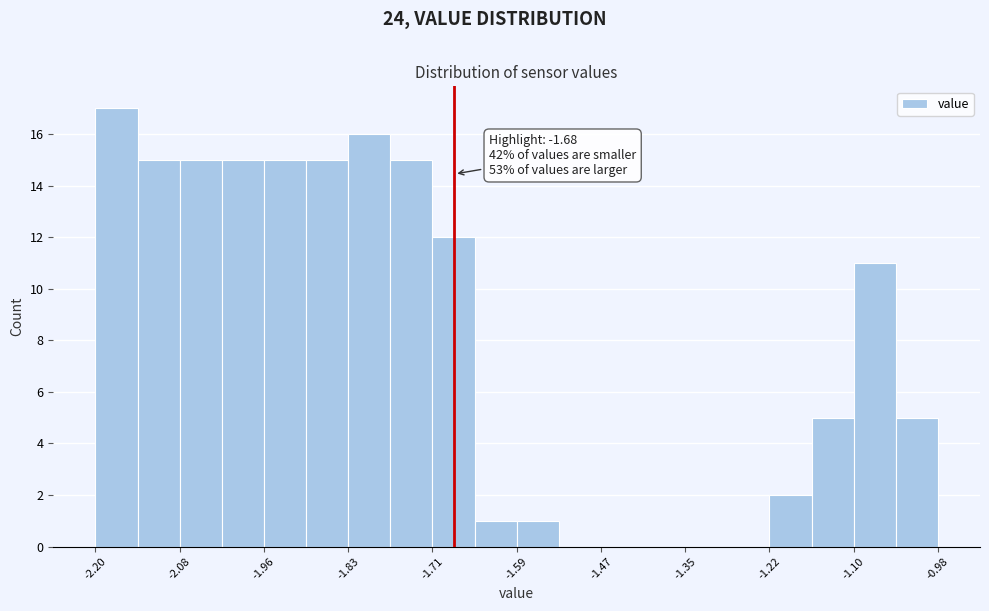

Read against the x-axis, roughly where is the centre of the tallest bar?

-2.16